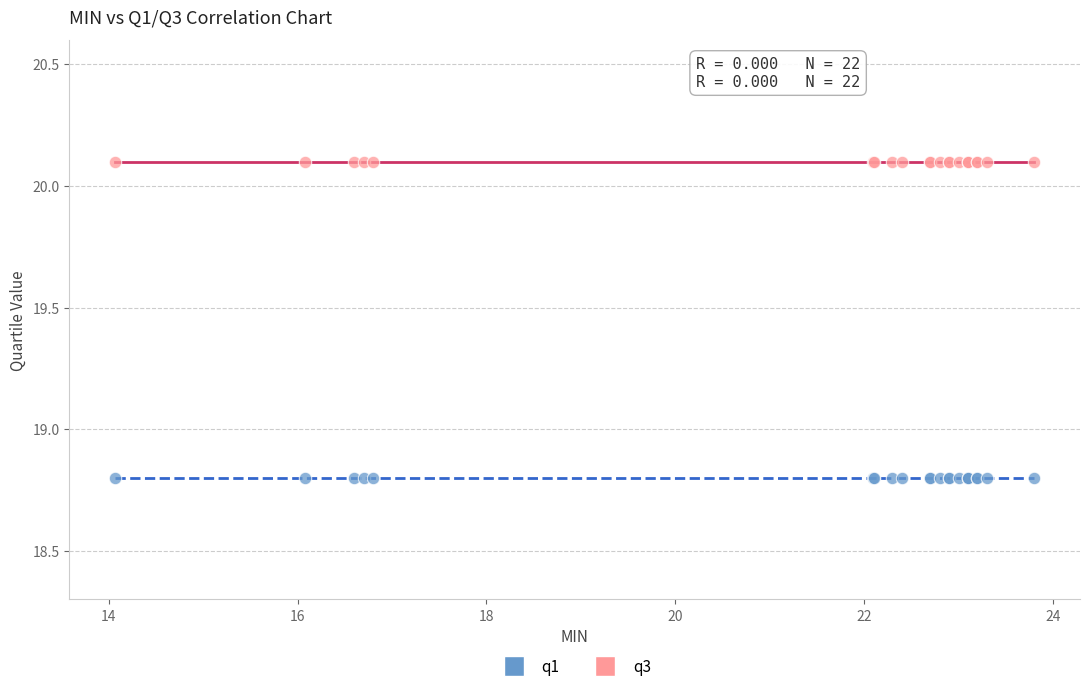

Which series contains the highest Y value?

q3